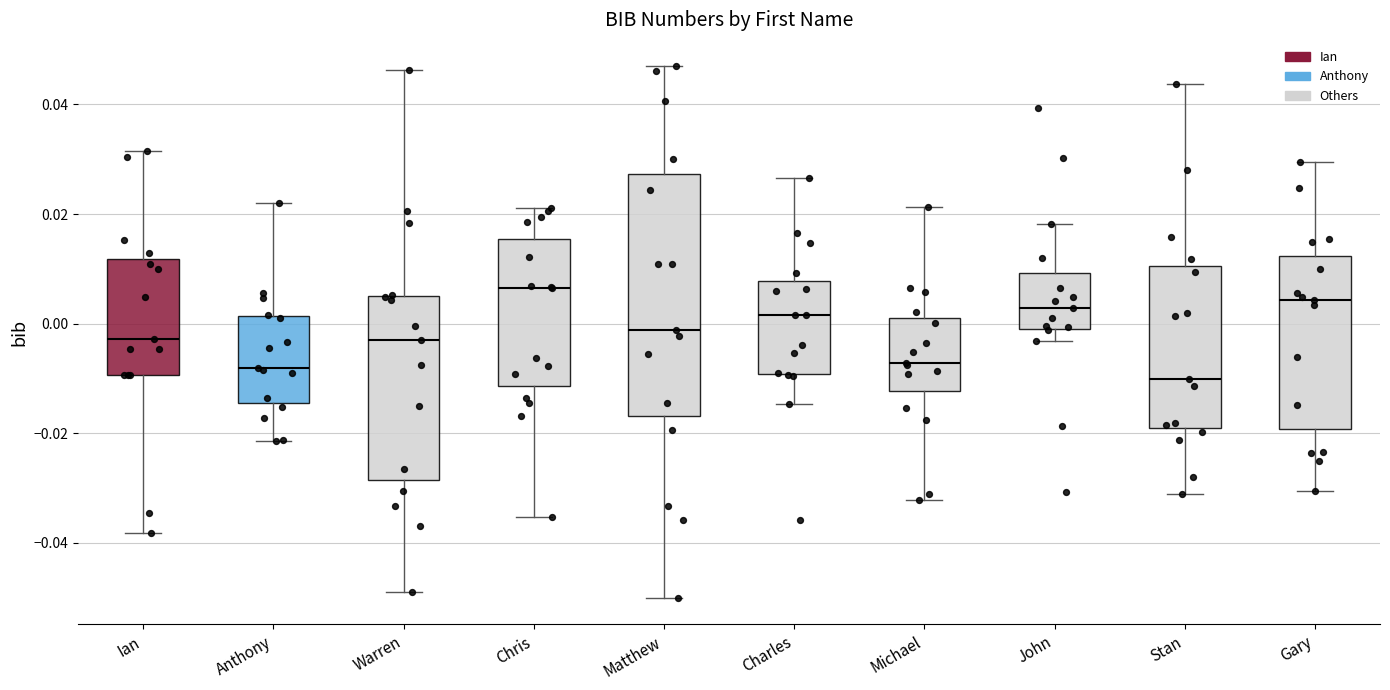

Reading left to right, read every box against the y-axis: the position of its median line, the range the box covers, and the ends of its whiskers. The values are not printed on the chart, so give them approximately, as read against the axis.

Ian: median -0.002, box -0.010 to 0.012, whiskers -0.038 to 0.032
Anthony: median -0.008, box -0.014 to 0.002, whiskers -0.022 to 0.022
Warren: median -0.002, box -0.028 to 0.006, whiskers -0.048 to 0.046
Chris: median 0.006, box -0.012 to 0.016, whiskers -0.036 to 0.022
Matthew: median -0.002, box -0.016 to 0.028, whiskers -0.050 to 0.046
Charles: median 0.002, box -0.010 to 0.008, whiskers -0.014 to 0.026
Michael: median -0.008, box -0.012 to 0.002, whiskers -0.032 to 0.022
John: median 0.002, box 0.000 to 0.010, whiskers -0.004 to 0.018
Stan: median -0.010, box -0.020 to 0.010, whiskers -0.032 to 0.044
Gary: median 0.004, box -0.020 to 0.012, whiskers -0.030 to 0.030